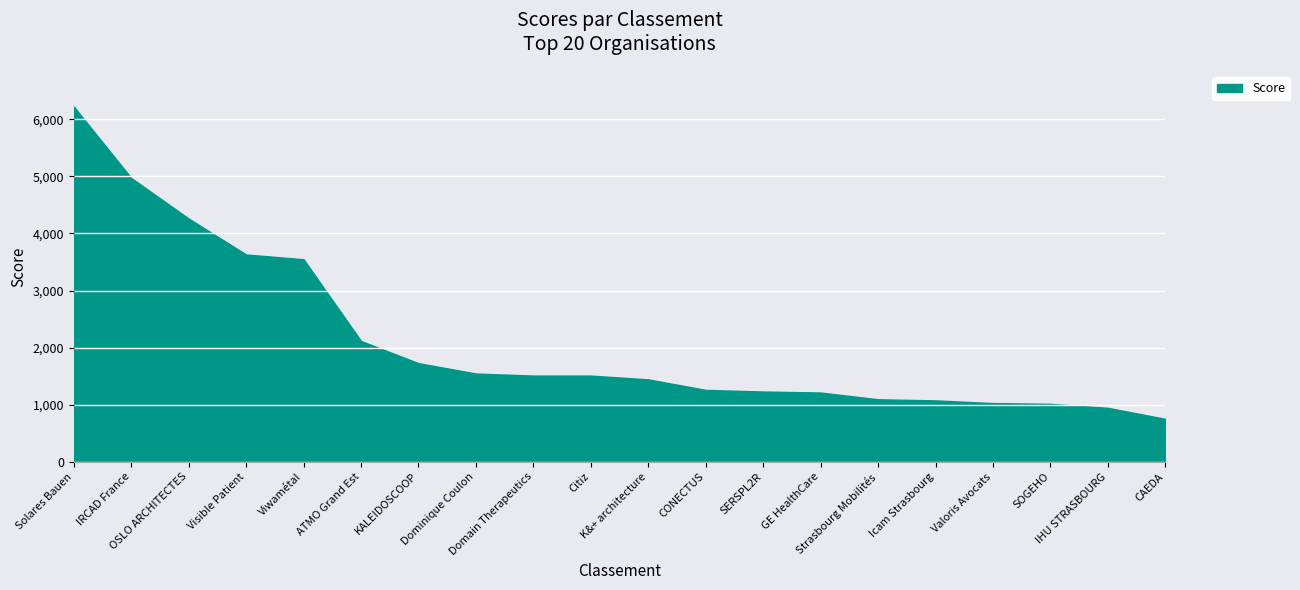

Is it true that the value at ATMO Grand Est is 1140.2?

False